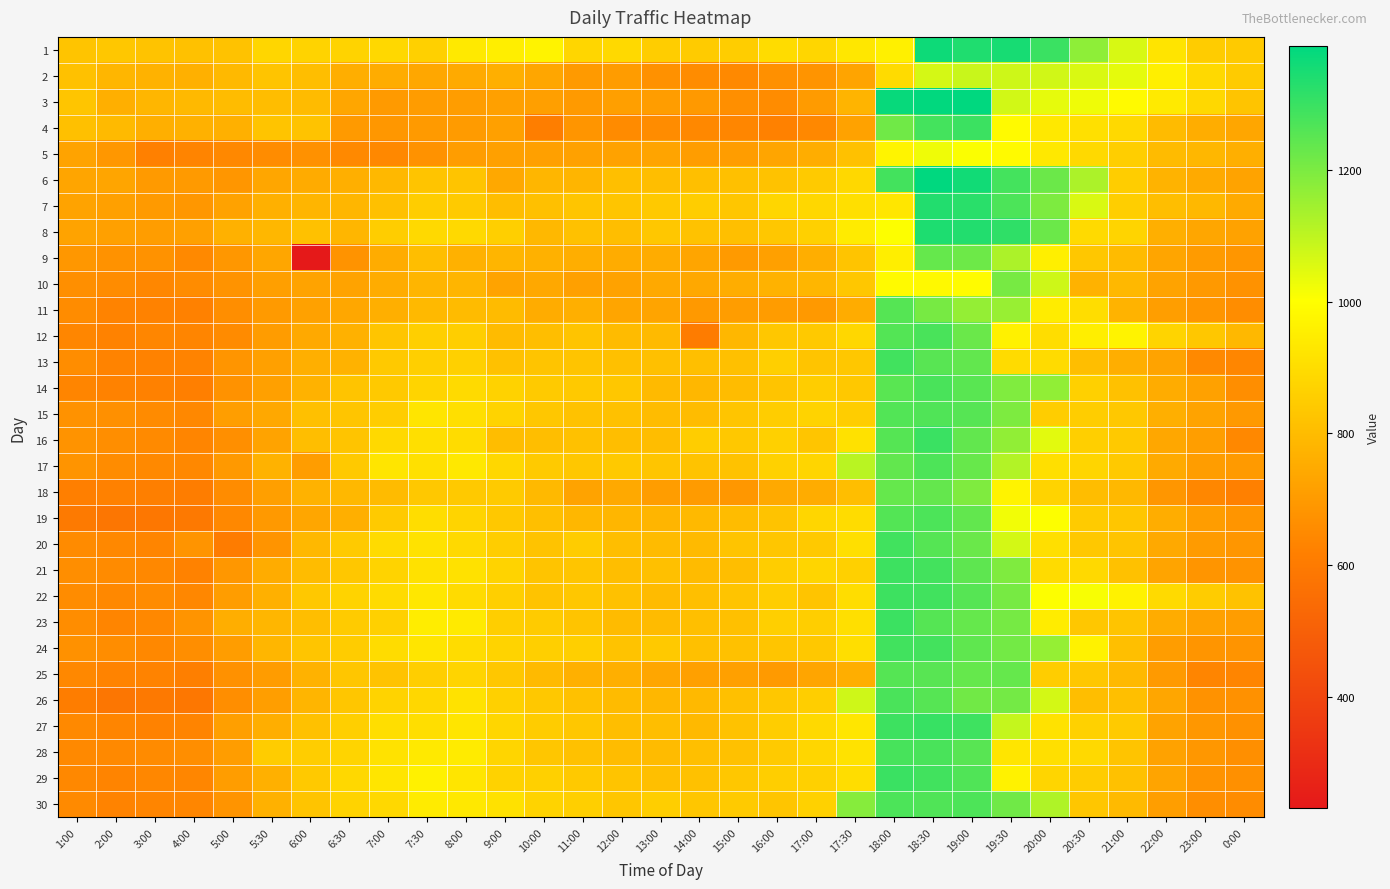

Rank the series by their maximum value, from highest to lowest.

6, 3, 1, 8, 7, 27, 29, 16, 4, 23, 22, 21, 13, 20, 24, 28, 14, 12, 26, 30, 19, 17, 15, 11, 25, 18, 9, 10, 2, 5